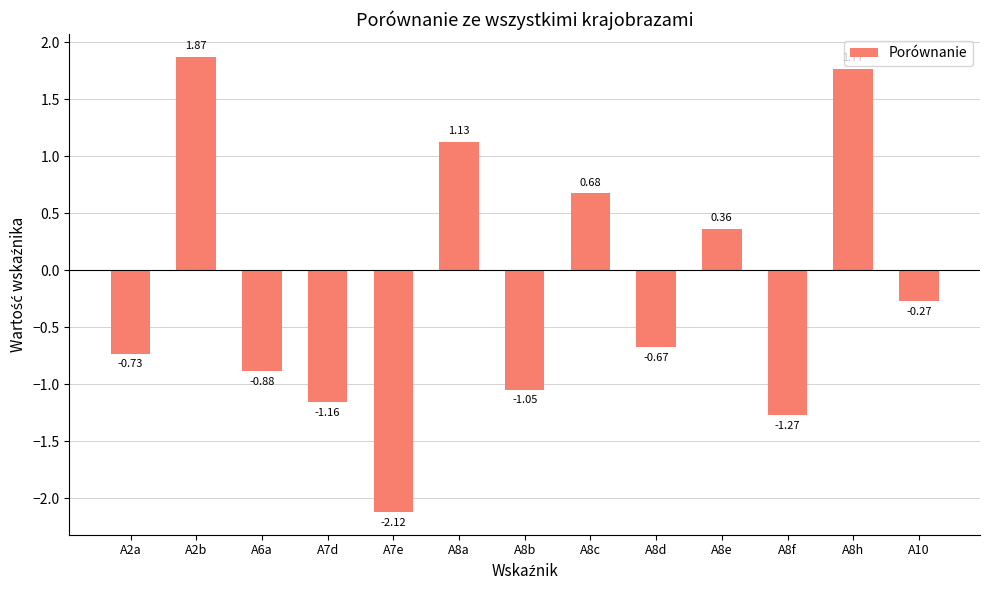

Are the bars grouped side by side (vs. stacked)?

No